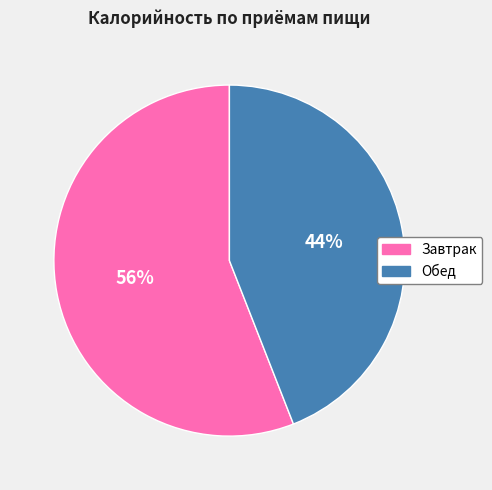

What percentage is the Обед slice, to the nearest percent?

44%